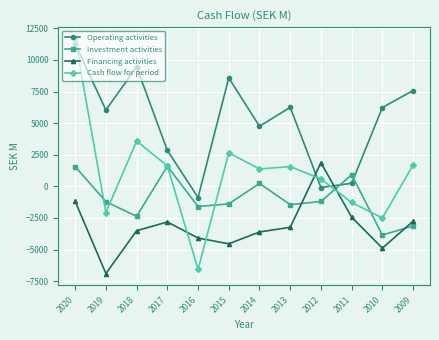

Where is the first local maximum for Operating activities?

2018